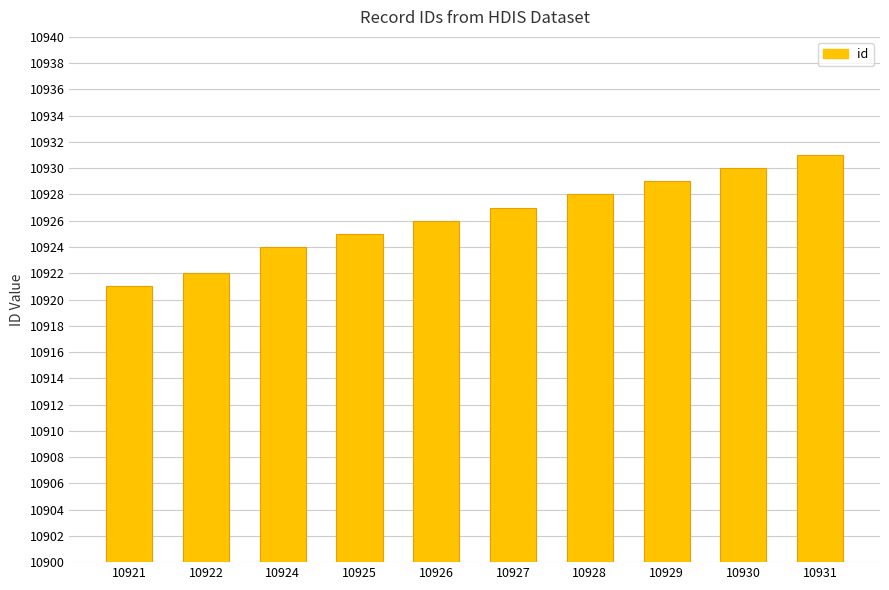

Rank the categories by value from lowest to highest.

10921, 10922, 10924, 10925, 10926, 10927, 10928, 10929, 10930, 10931